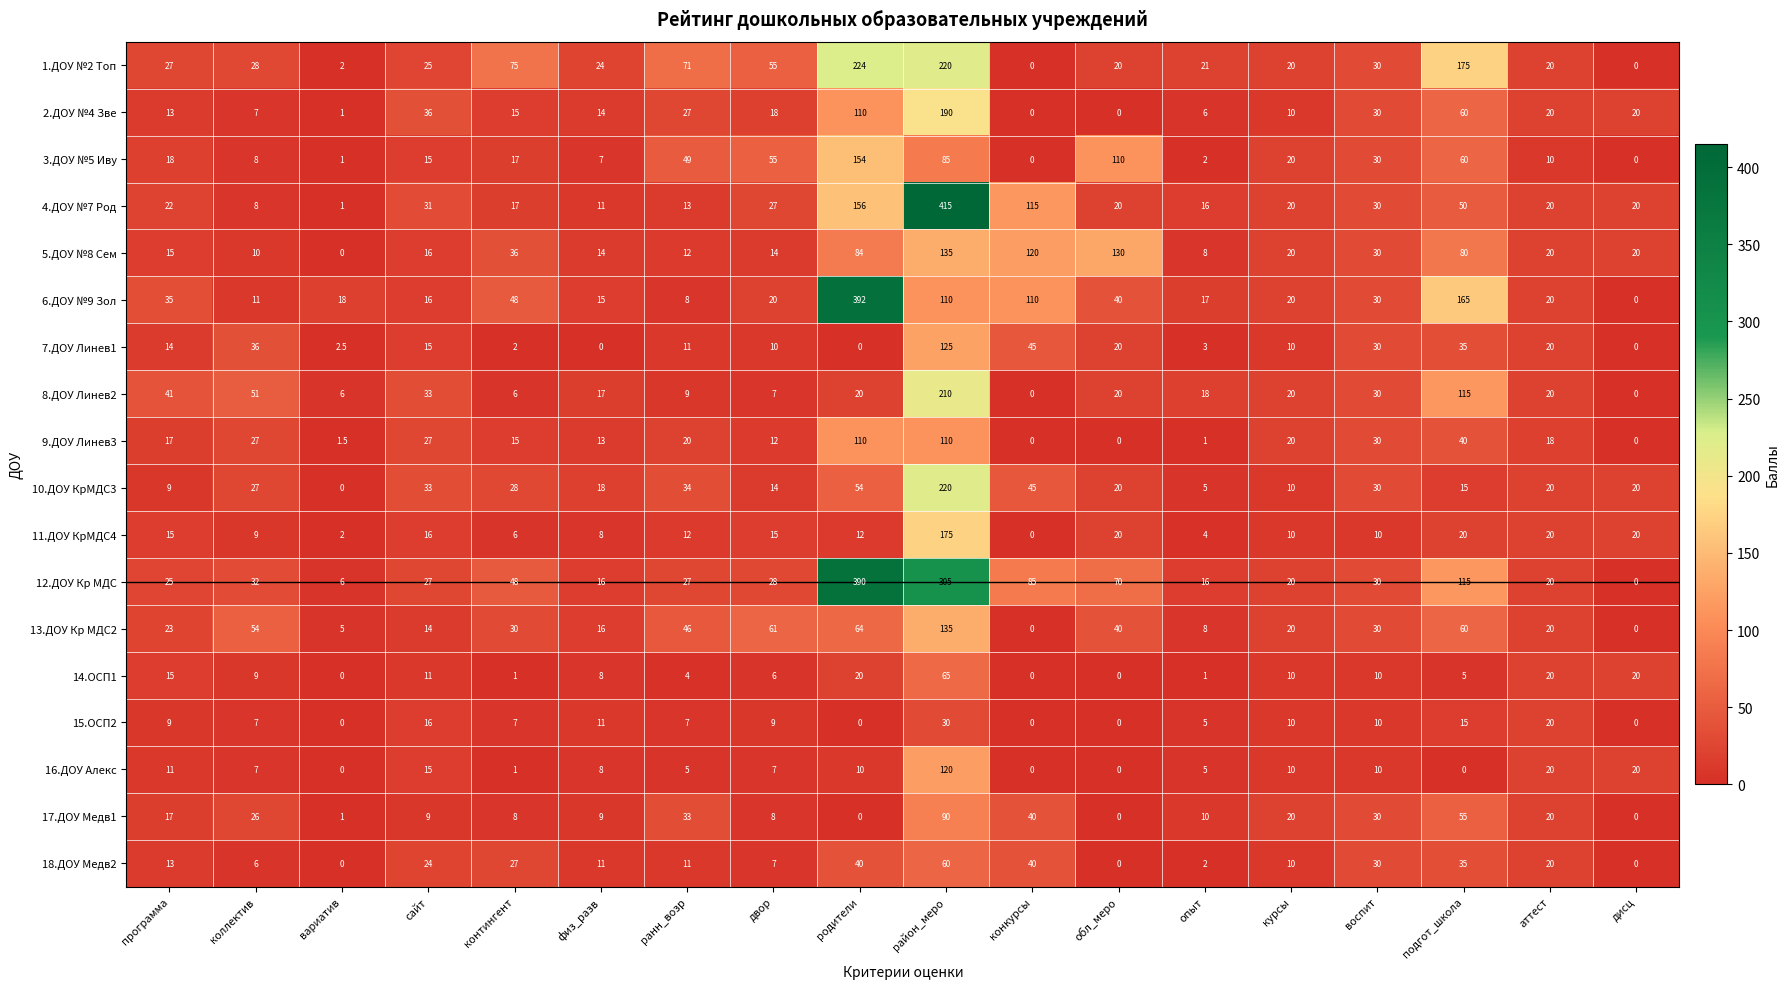

What is the difference between the 7.ДОУ Линев1 values at коллектив and курсы?

26.0